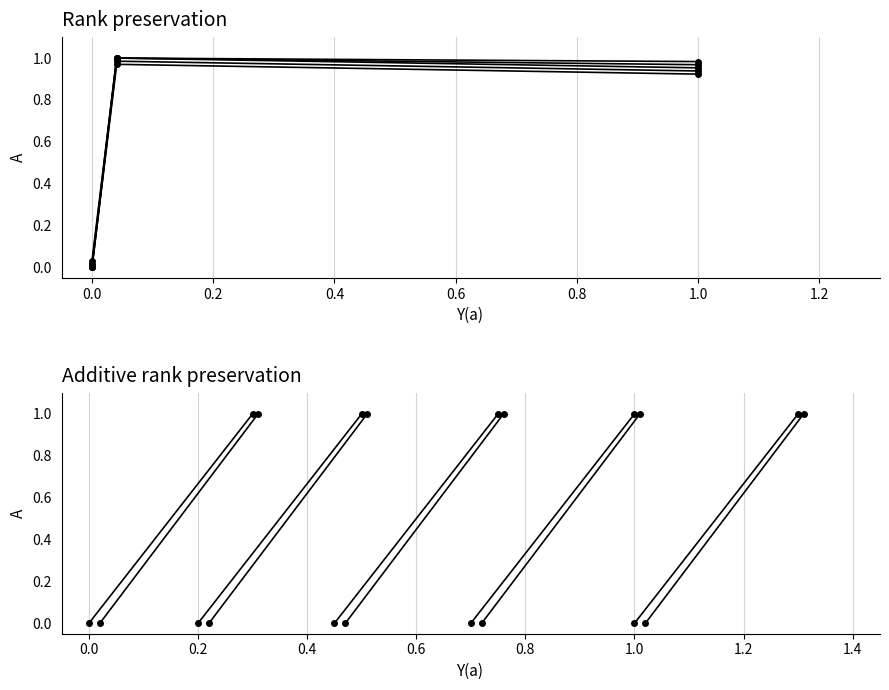

True or false: the data shows 0.5 at 0.0.

False